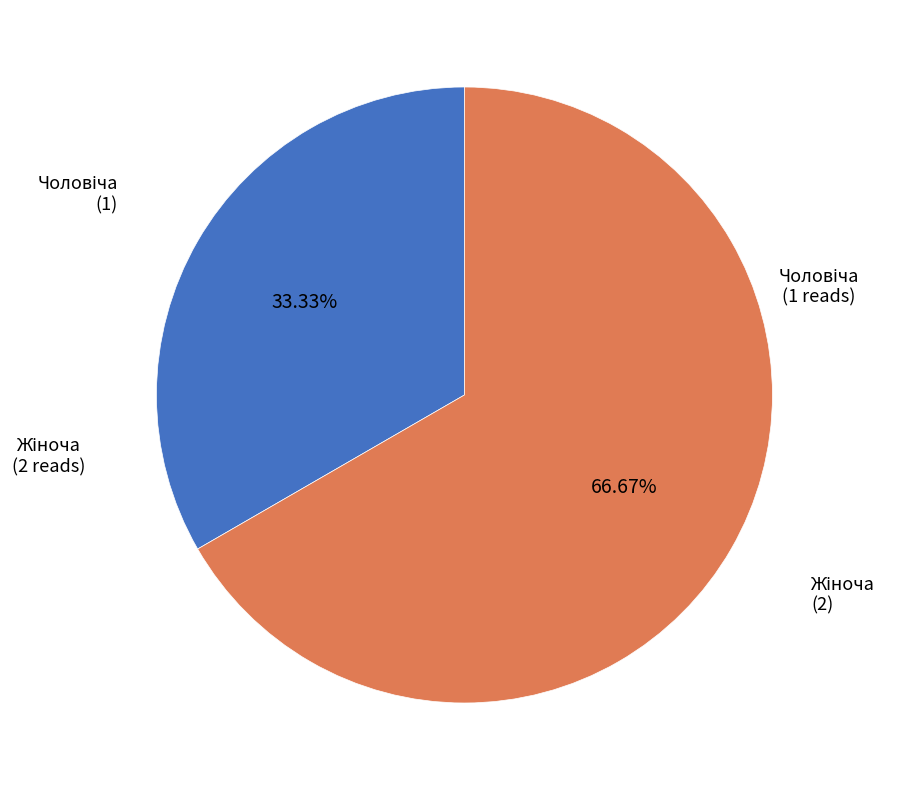

Does any single category account for the majority?

Yes